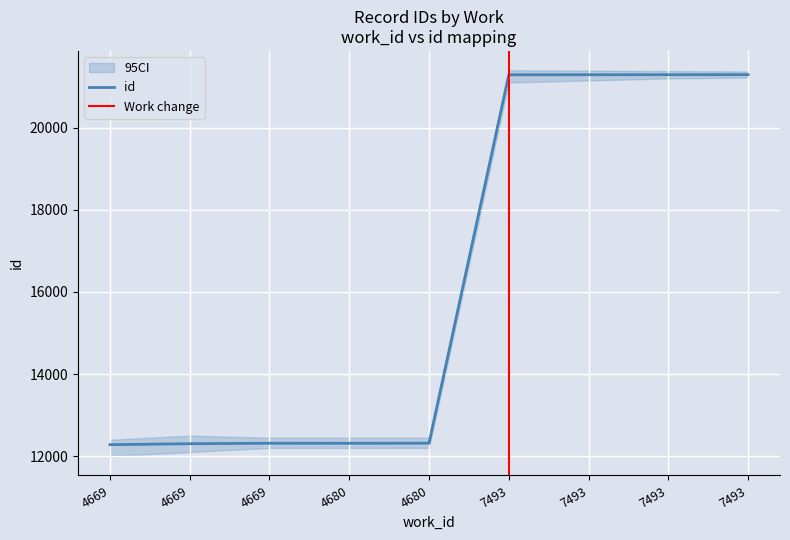

Rank the categories by value from lowest to highest.

4669, 4669, 4680, 4669, 4680, 7493, 7493, 7493, 7493